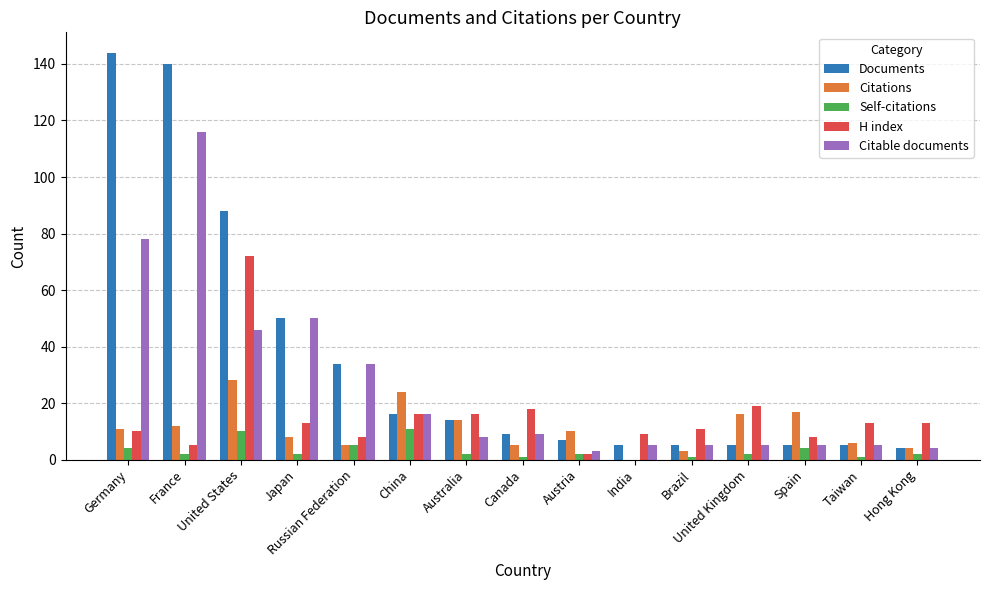

Reading left to right, transcribe all the data shown in this chart.

Documents: Germany=144	France=140	United States=88	Japan=50	Russian Federation=34	China=16	Australia=14	Canada=9	Austria=7	India=5	Brazil=5	United Kingdom=5	Spain=5	Taiwan=5	Hong Kong=4
Citations: Germany=11	France=12	United States=28	Japan=8	Russian Federation=5	China=24	Australia=14	Canada=5	Austria=10	India=0	Brazil=3	United Kingdom=16	Spain=17	Taiwan=6	Hong Kong=4
Self-citations: Germany=4	France=2	United States=10	Japan=2	Russian Federation=5	China=11	Australia=2	Canada=1	Austria=2	India=0	Brazil=1	United Kingdom=2	Spain=4	Taiwan=1	Hong Kong=2
H index: Germany=10	France=5	United States=72	Japan=13	Russian Federation=8	China=16	Australia=16	Canada=18	Austria=2	India=9	Brazil=11	United Kingdom=19	Spain=8	Taiwan=13	Hong Kong=13
Citable documents: Germany=78	France=116	United States=46	Japan=50	Russian Federation=34	China=16	Australia=8	Canada=9	Austria=3	India=5	Brazil=5	United Kingdom=5	Spain=5	Taiwan=5	Hong Kong=4